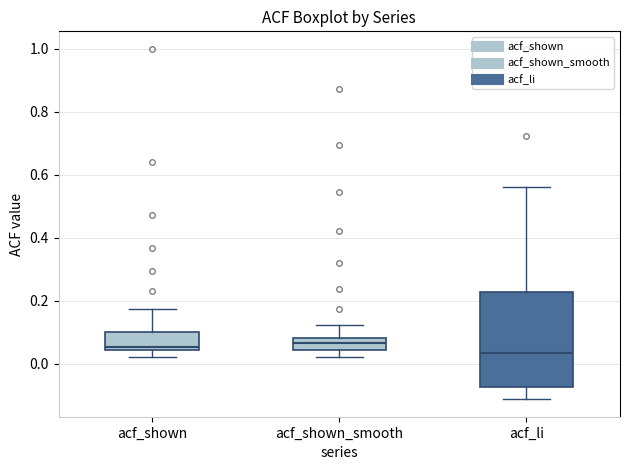

Comparing the boxes themselves (not the whiskers), which one is the tallest?

acf_li